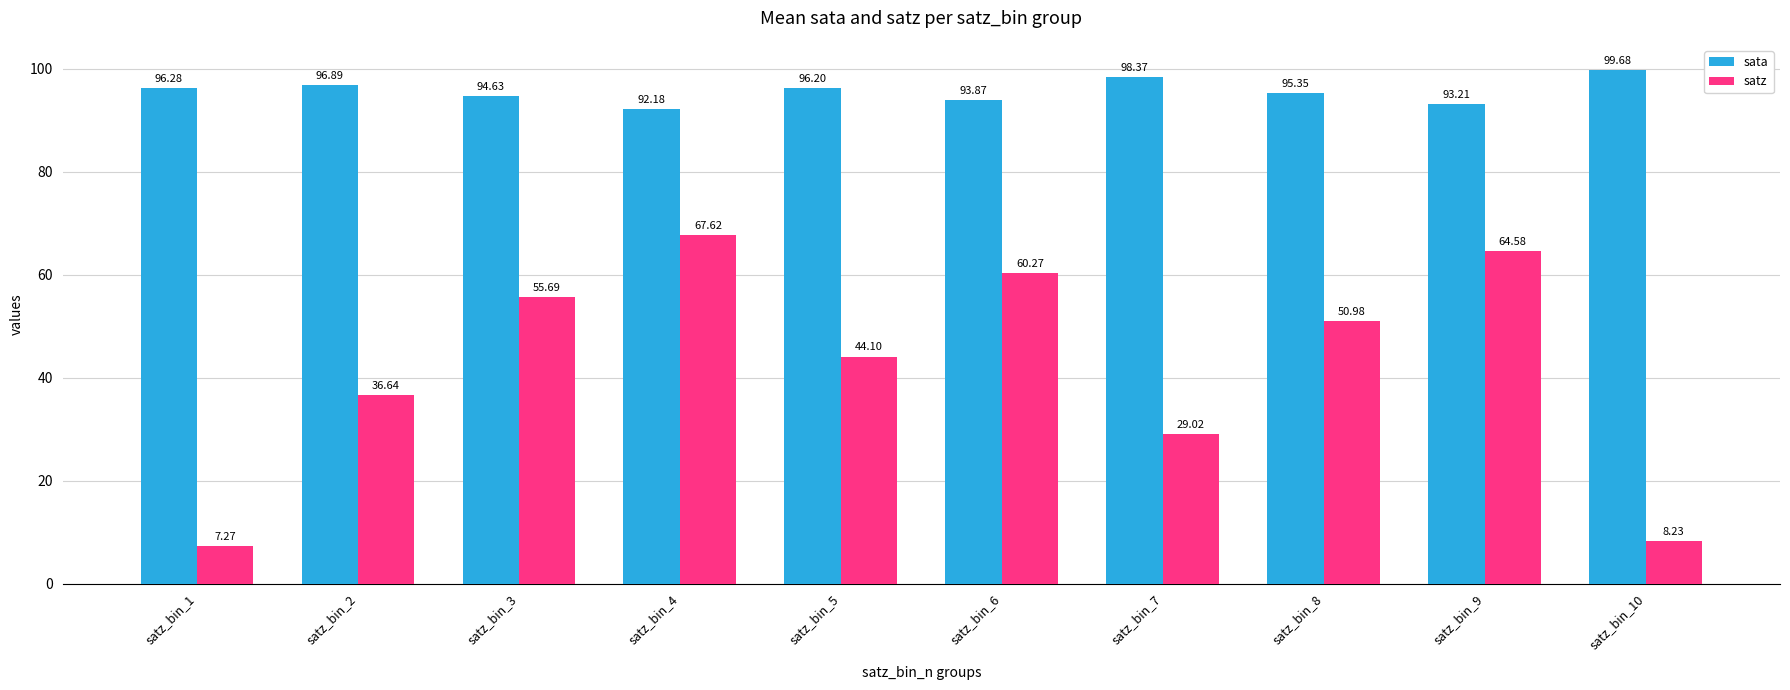

What is the difference between the highest and lowest values at satz_bin_3?

38.9